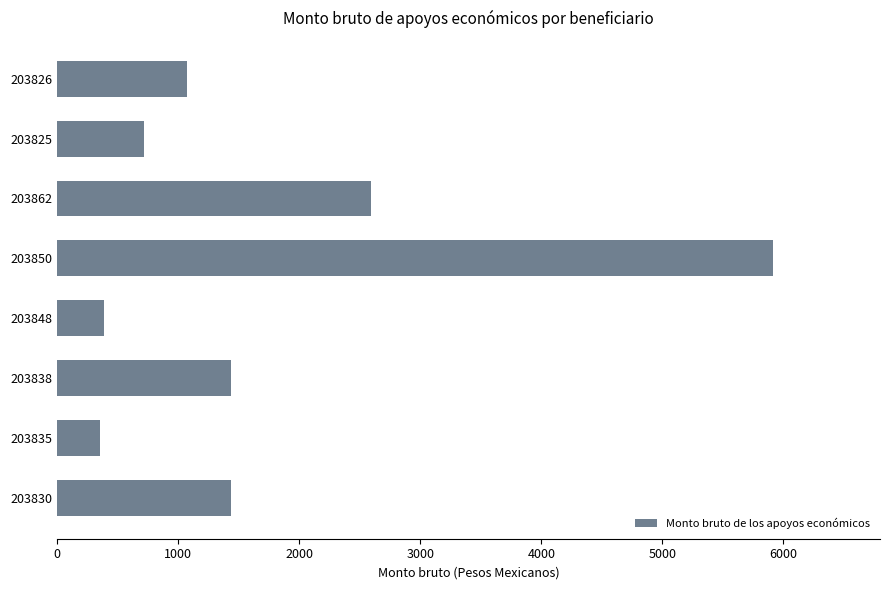

Does the chart contain stacked bars?

No